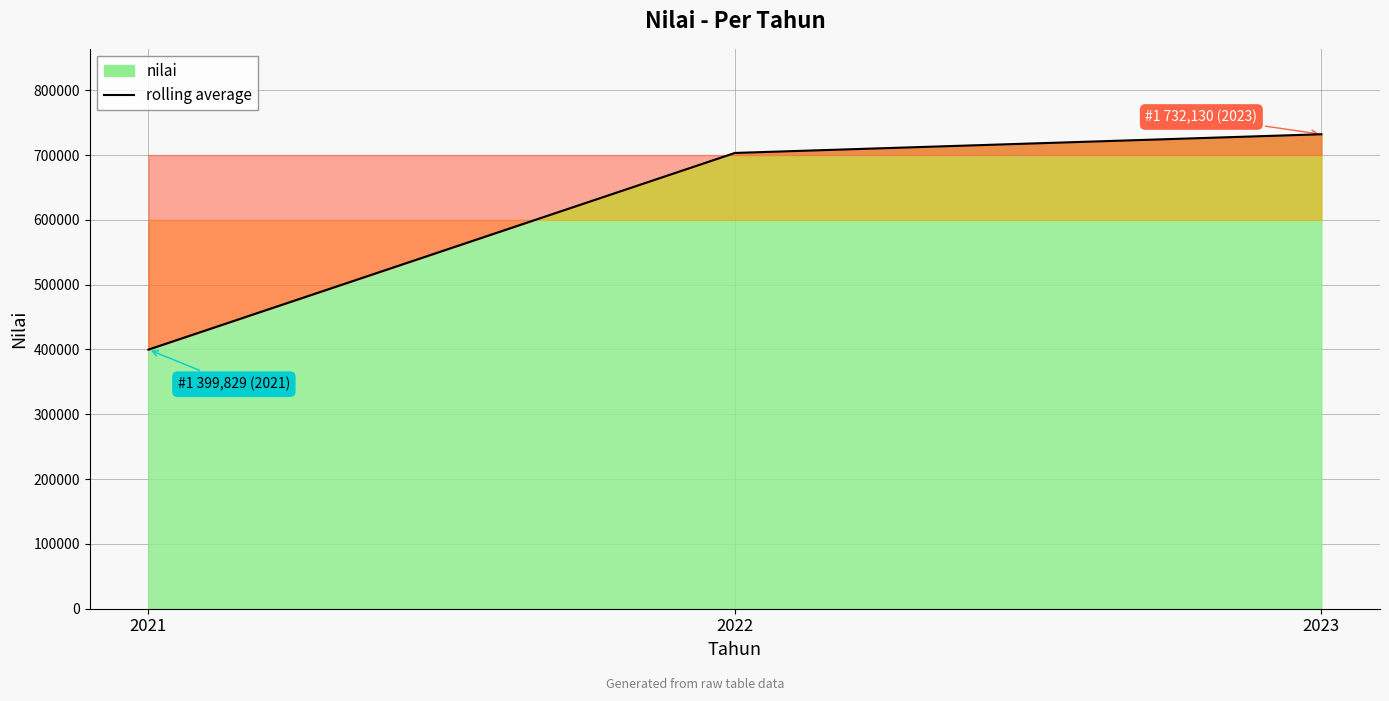

What is the value of the 2nd point from the left?

703262.6